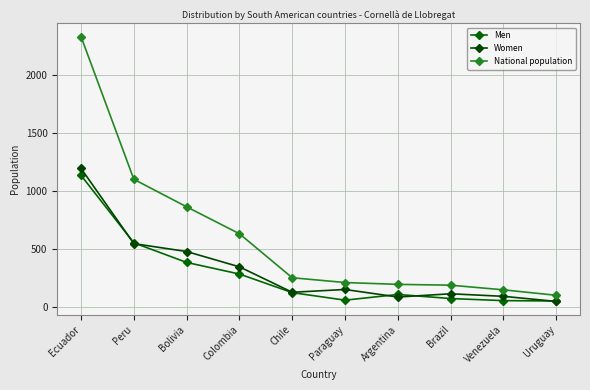

Does the chart have visible grid lines?

Yes